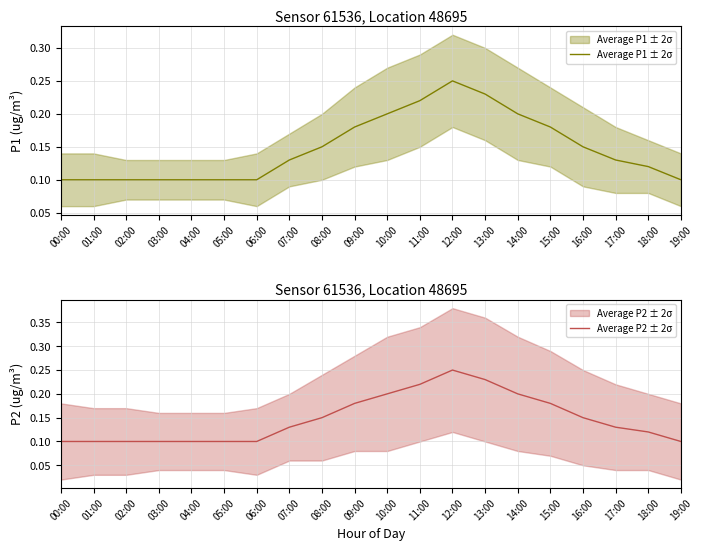

True or false: Average P2 ± 2σ and Average P1 ± 2σ intersect in this chart.

False